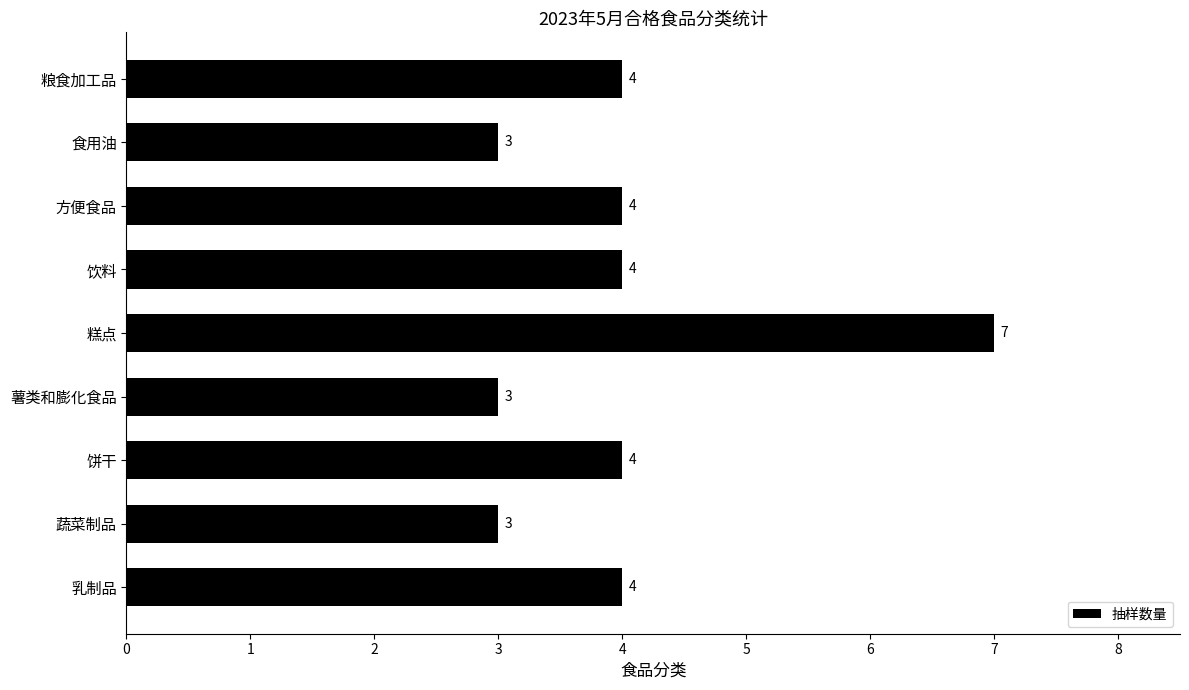

What is the difference between the maximum and minimum values?

4